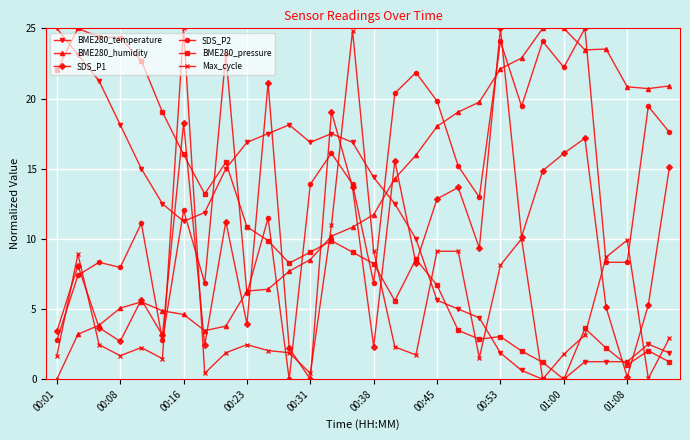

What is the maximum value for SDS_P1?

25.0